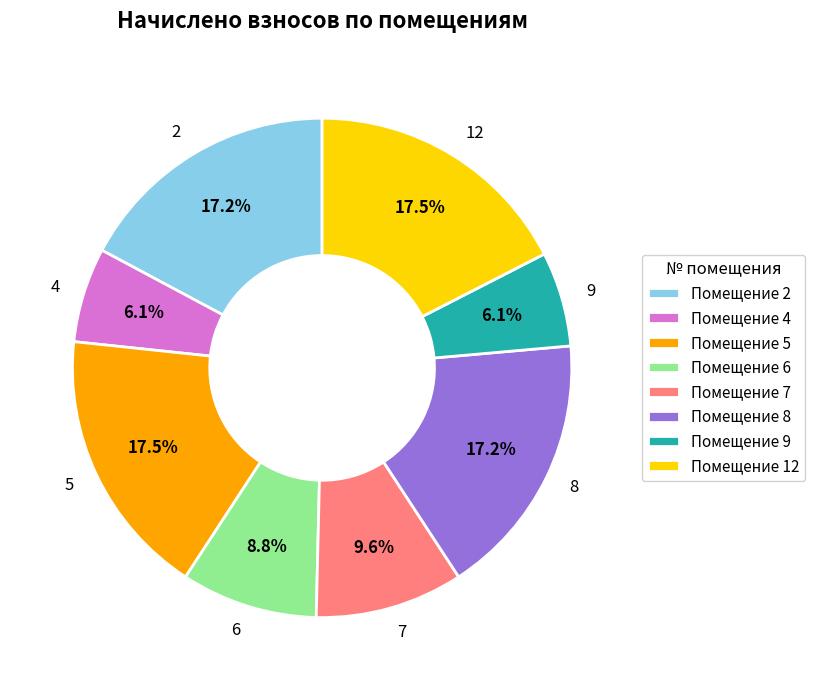

Is 9 the majority of the pie?

No